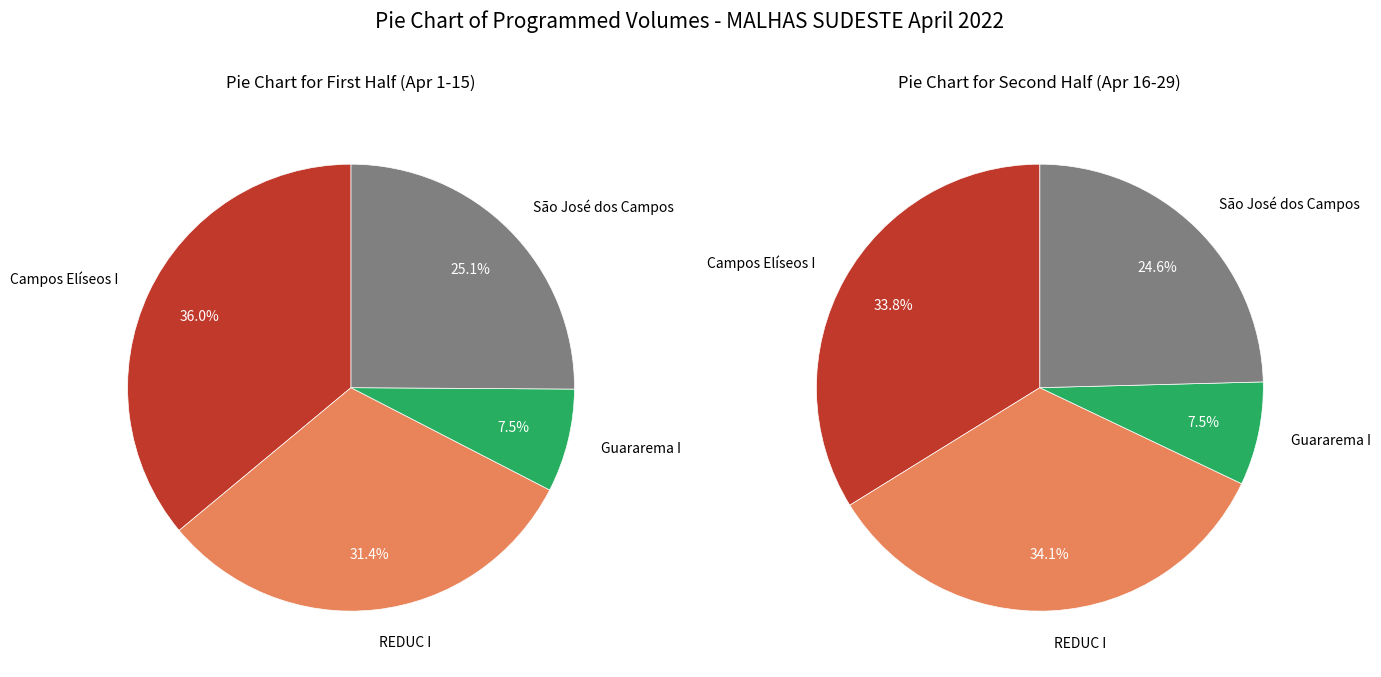

Do 20 and 6 together represent more than half of the pie?

No